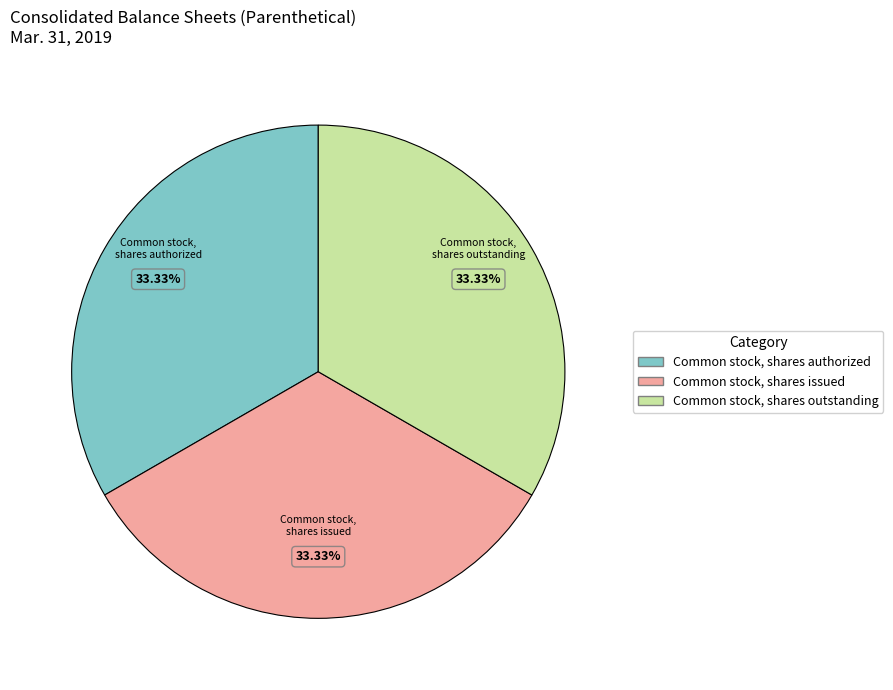

Does any single category account for the majority?

No